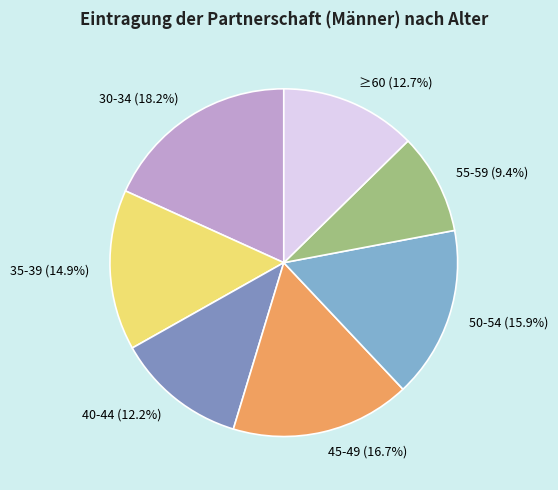

To the nearest percent, what is the difference between the ≥60 and 30-34 slice percentages?

6%